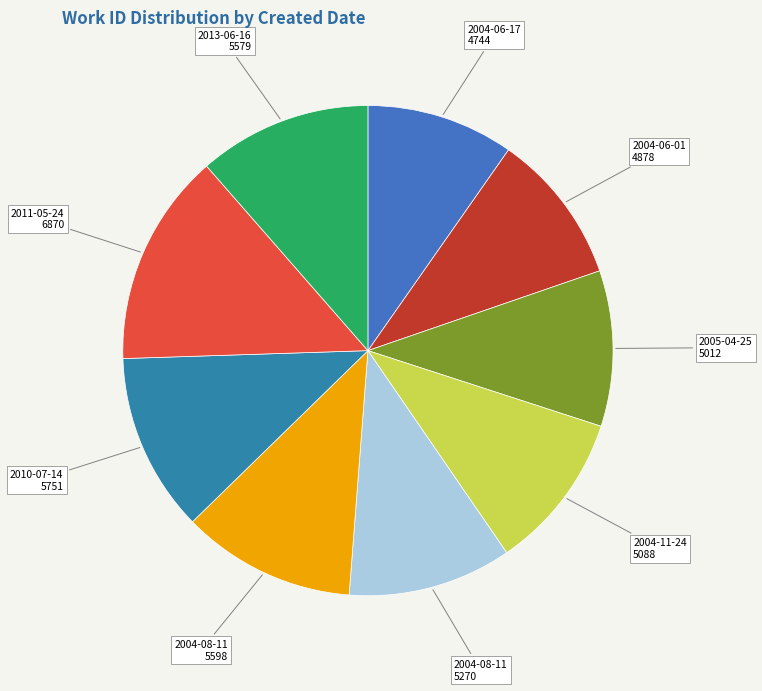

How many segments does this pie chart have?

9